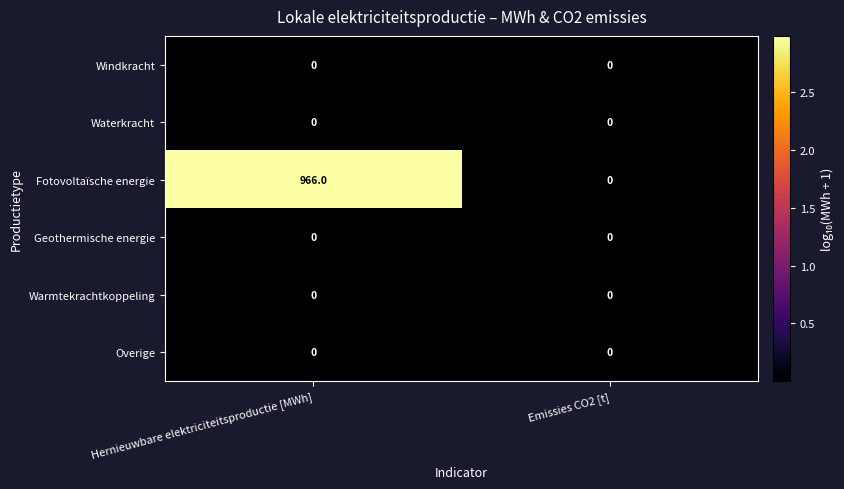

Which series has the widest spread of values?

Fotovoltaïsche energie